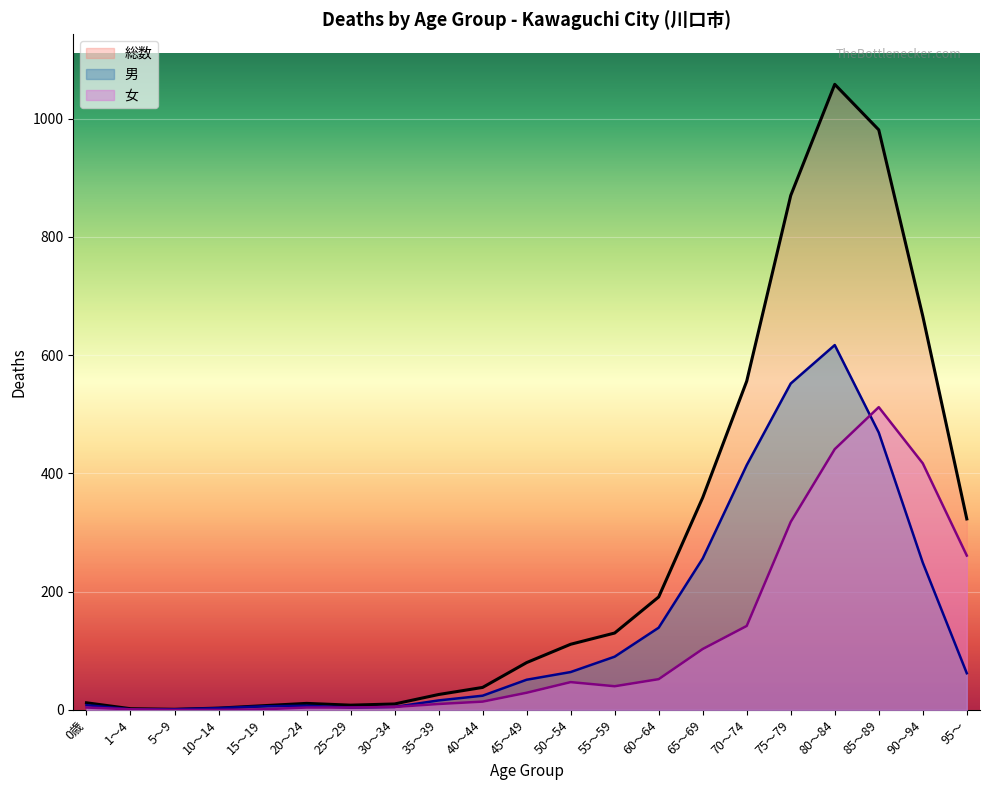

What is the difference between the maximum and minimum values in the 70～74 series?

504